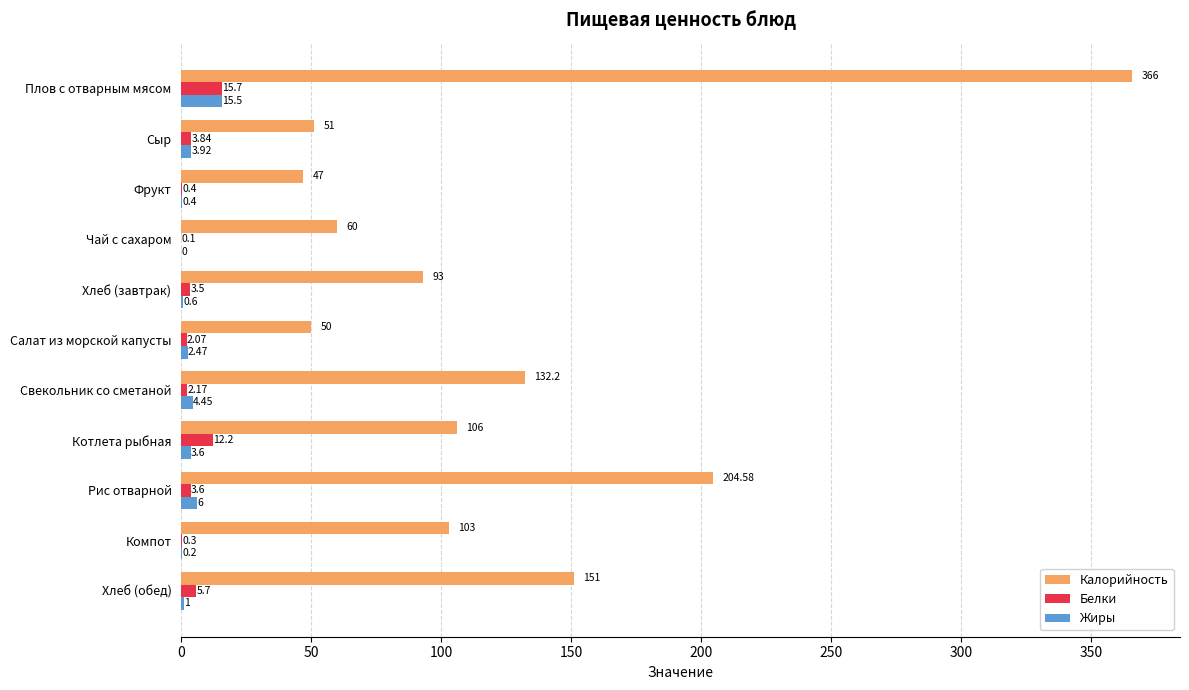

Where is Жиры nearest to the value 7?

Рис отварной